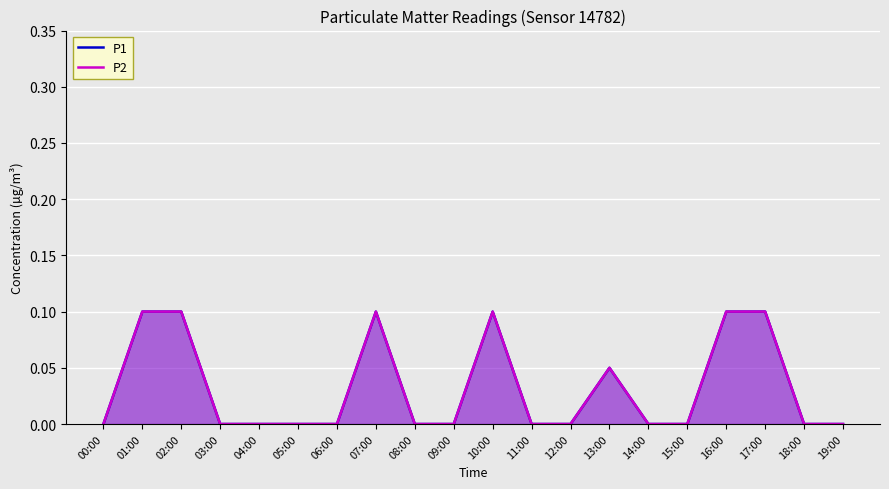

True or false: P1 and P2 cross at least once.

False